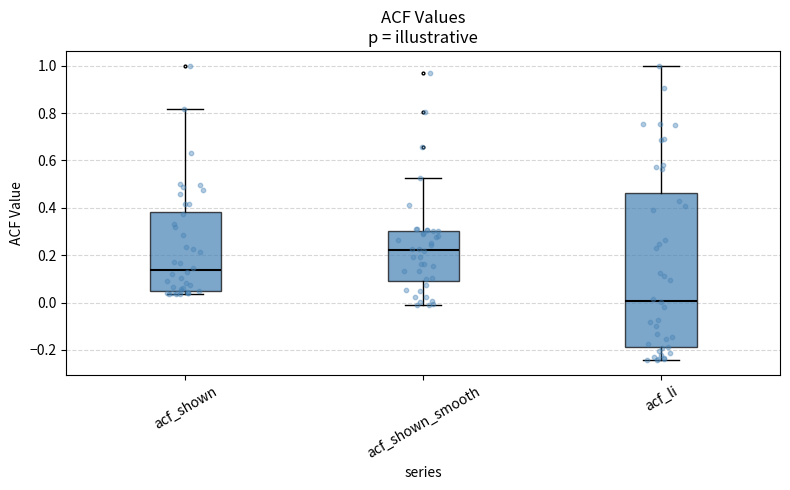

Which box has the lowest median line?

acf_li